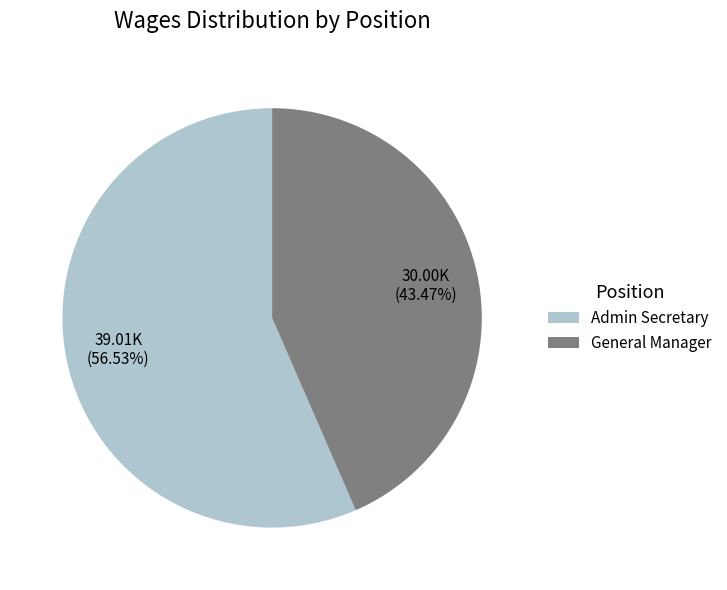

Between General Manager and Admin Secretary, which is larger?

Admin Secretary